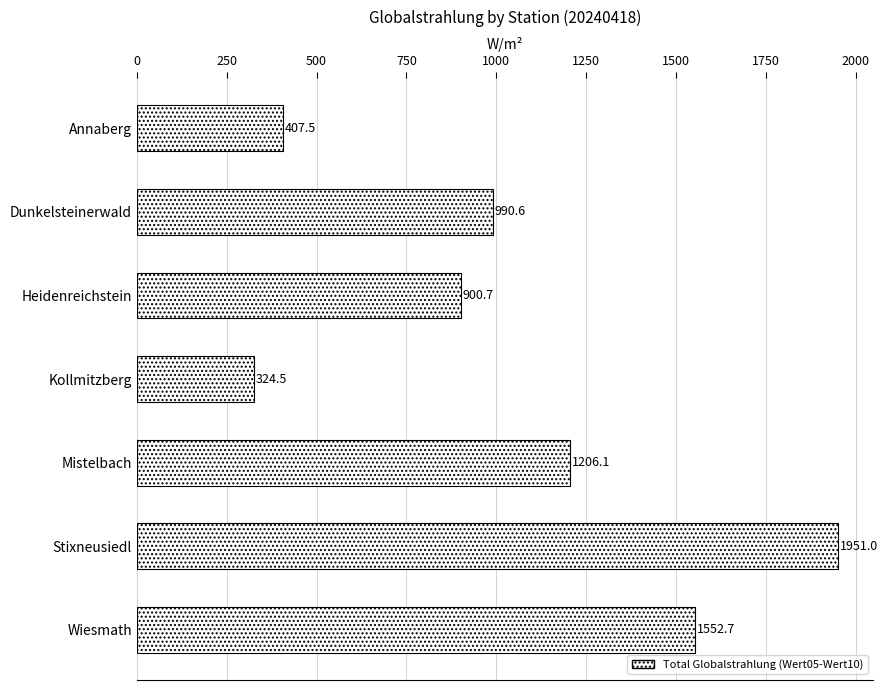

What is the difference between the values at Annaberg and Dunkelsteinerwald?

583.1